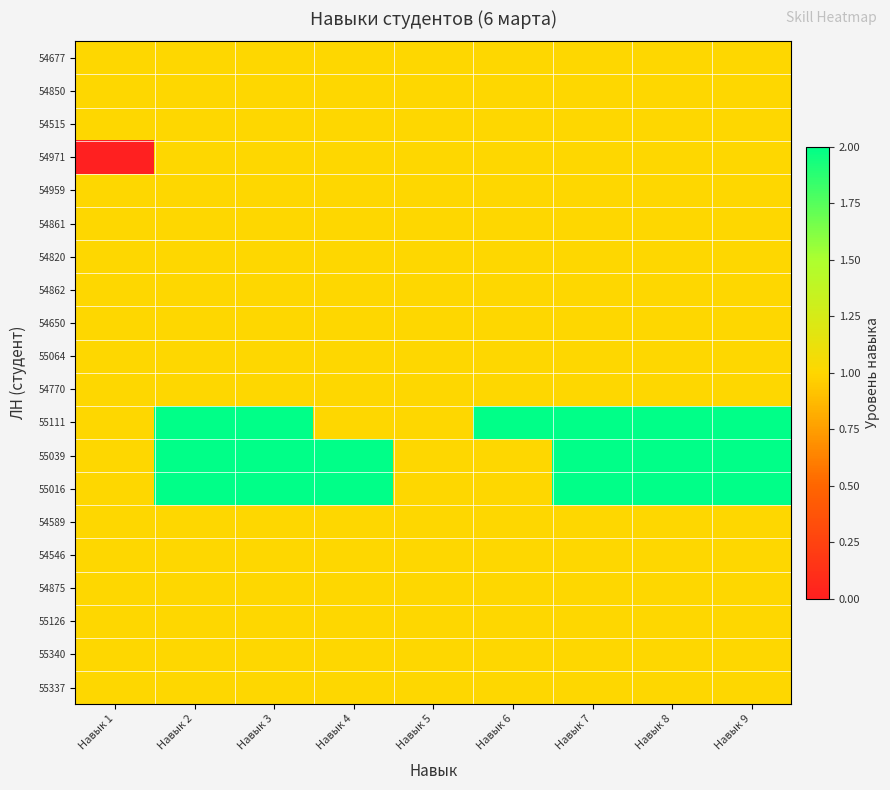

What is the difference between the highest and lowest values at Навык 2?

1